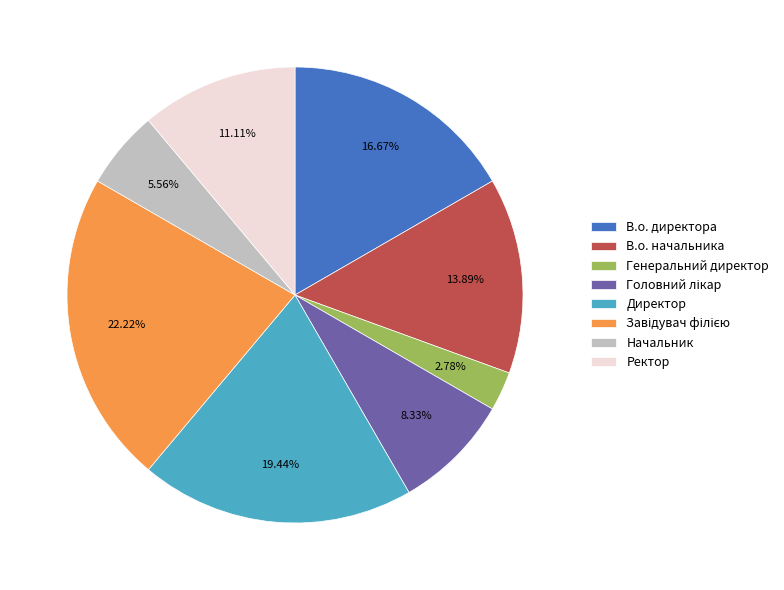

What percentage is NOT represented by В.о. директора?

83.3%